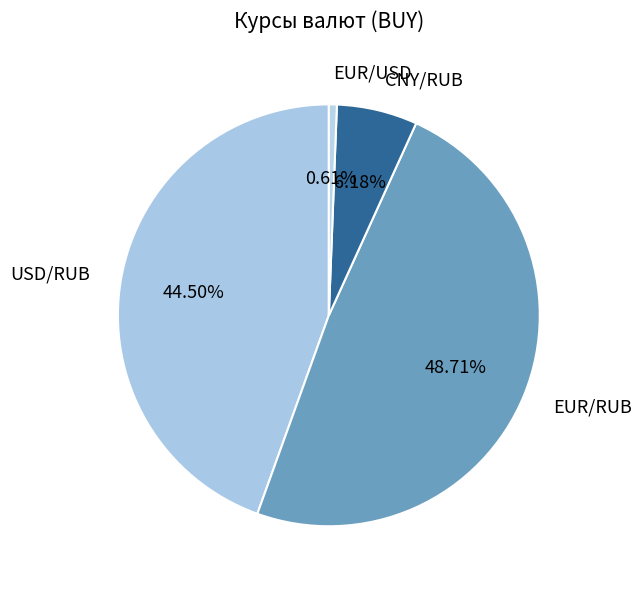

To the nearest percent, what percentage of the pie is EUR/RUB?

49%